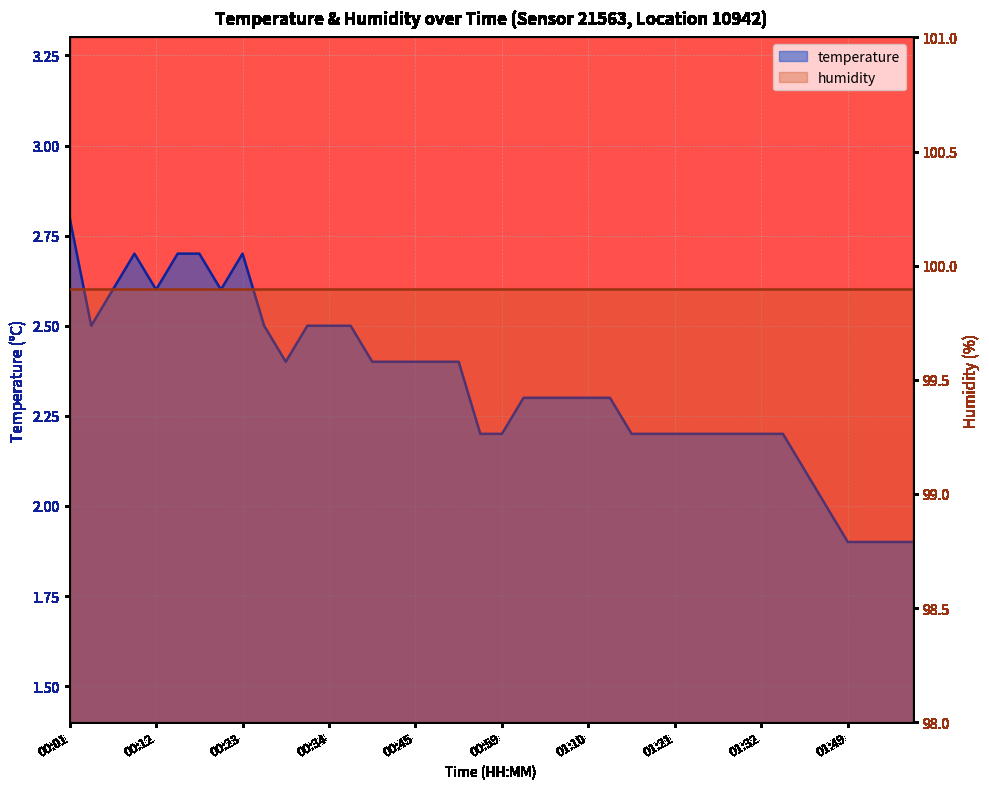

What is the sum of the values at 01:04 and 00:56?

4.5